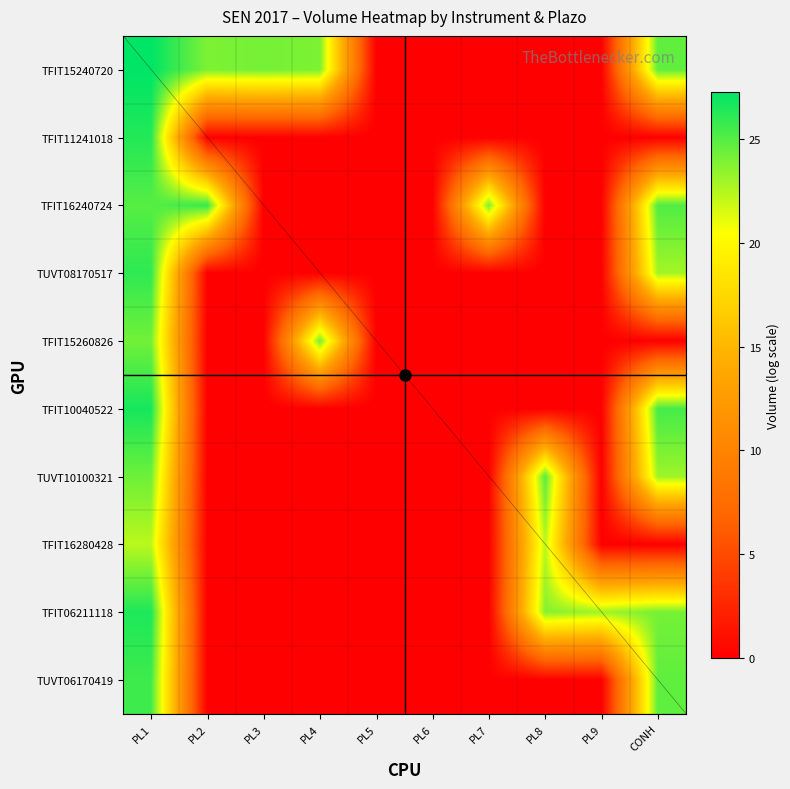

What is the highest value of the TUVT08170517 series?

26.0